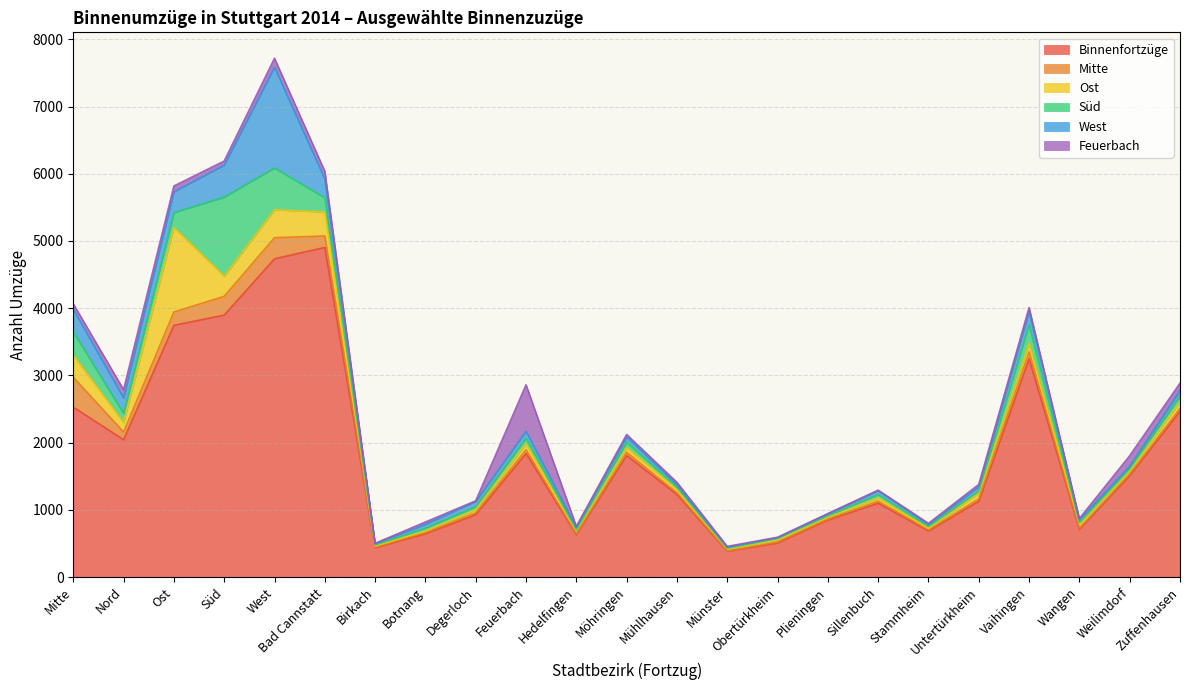

Rank the categories by Mitte value from lowest to highest.

Münster, Birkach, Hedelfingen, Plieningen, Obertürkheim, Stammheim, Botnang, Wangen, Weilimdorf, Mühlhausen, Degerloch, Sillenbuch, Untertürkheim, Zuffenhausen, Möhringen, Feuerbach, Vaihingen, Nord, Bad Cannstatt, Ost, Süd, West, Mitte